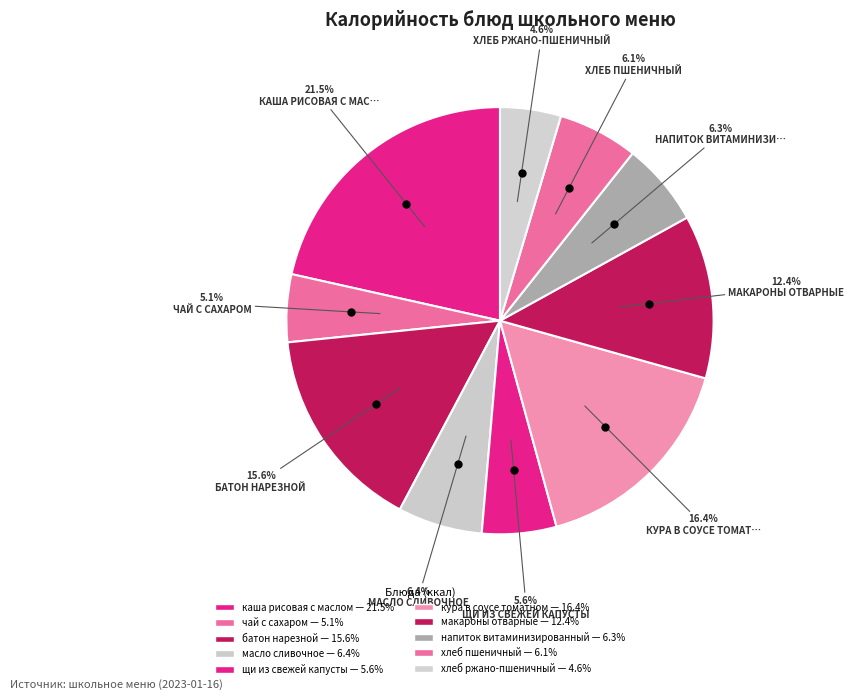

How many slices are in this pie chart?

10